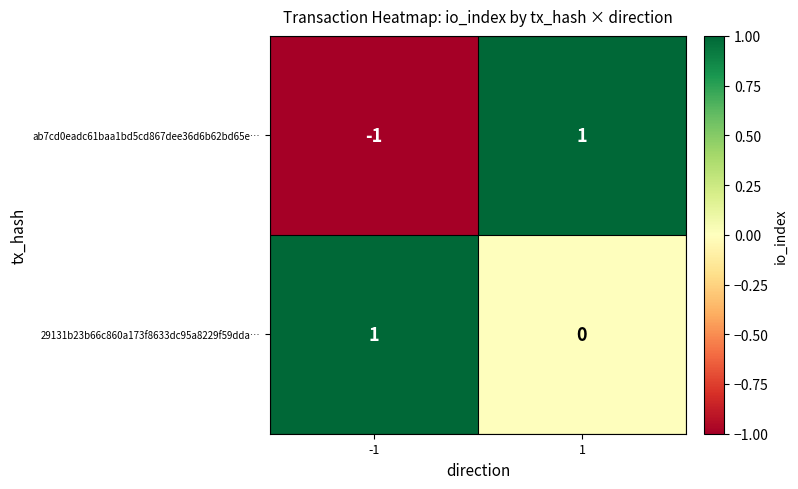

The value of ab7cd0eadc61baa1bd5cd867dee36d6b62bd65e… at 1 is 1. True or false?

True